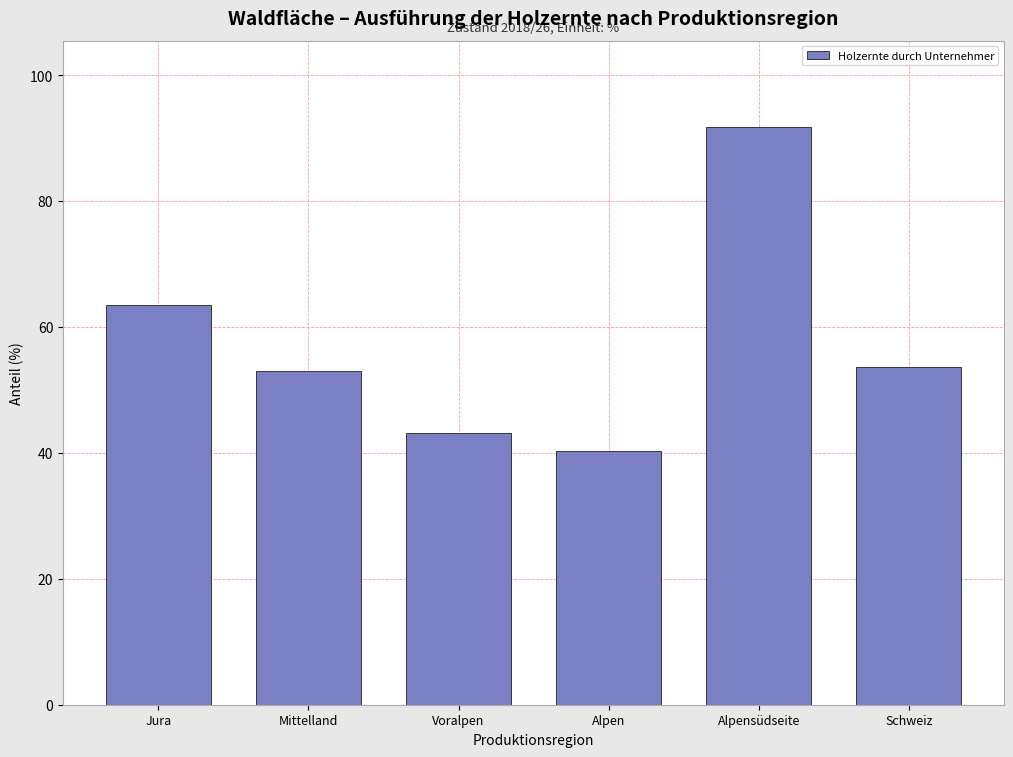

Reading left to right, what are all the values shown in this chart?

Jura=63.5	Mittelland=53.0	Voralpen=43.1	Alpen=40.3	Alpensüdseite=91.7	Schweiz=53.6